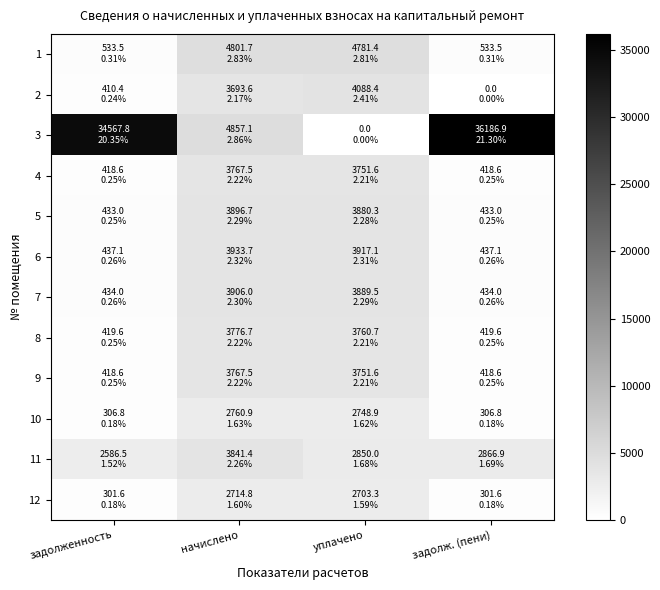

Which has a higher value, начислено or задолженность?

начислено